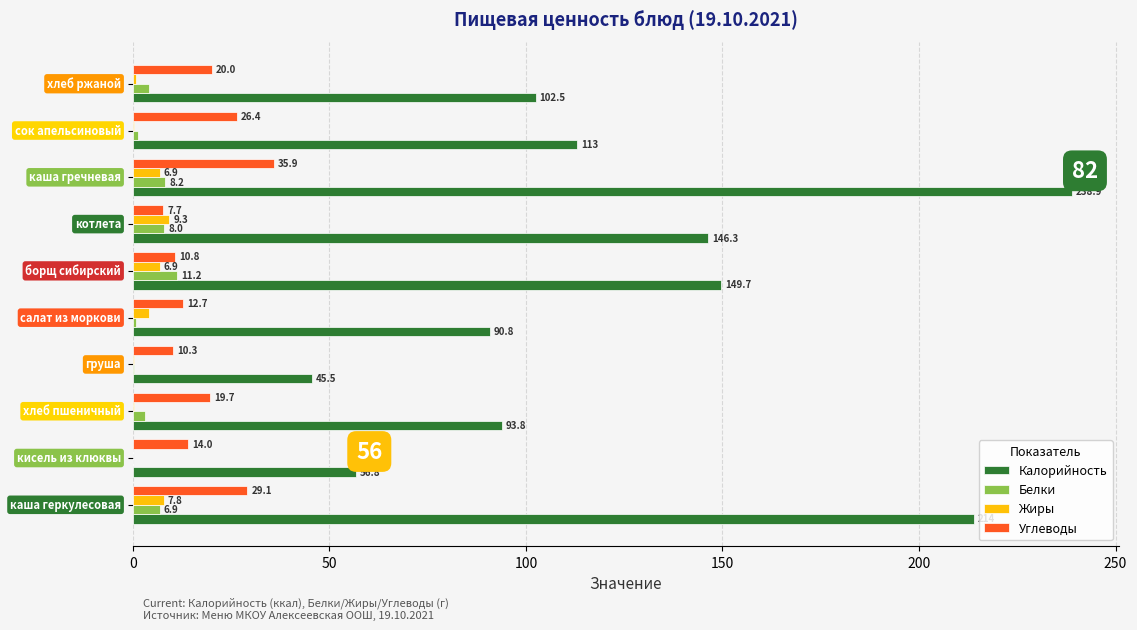

Which series has the largest total across all categories?

Калорийность